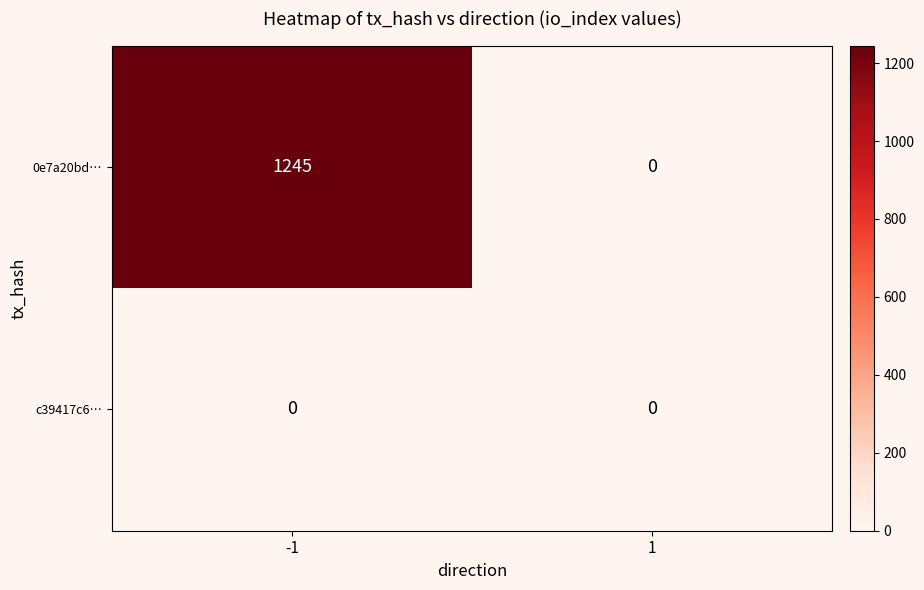

Reading left to right, list all the values displayed in this chart.

0e7a20bd…: -1=1245	1=0
c39417c6…: -1=0	1=0